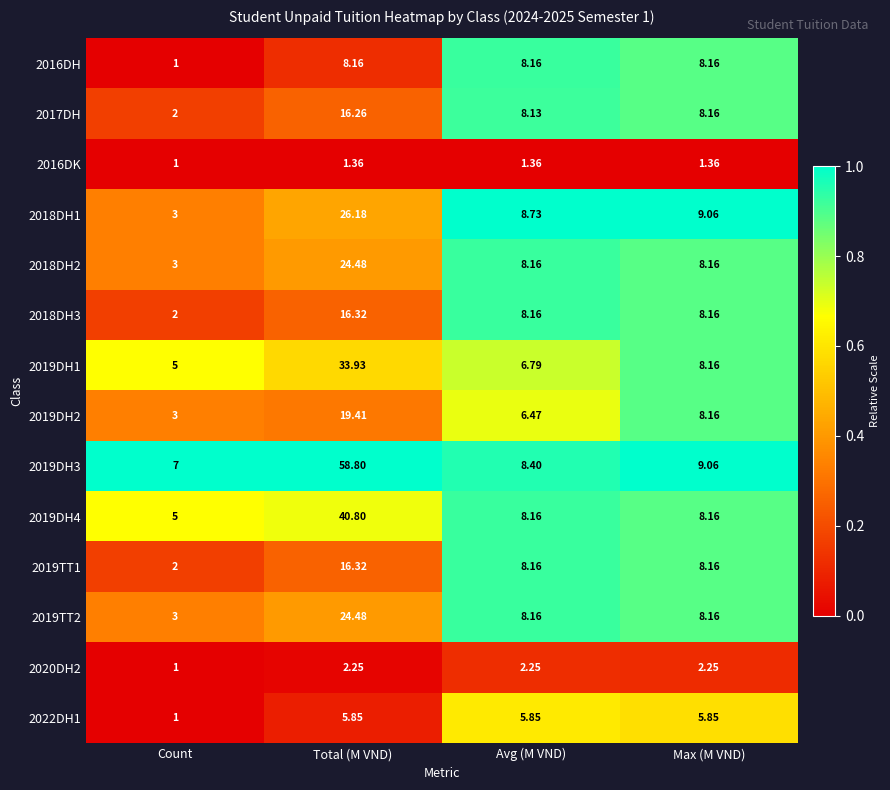

At which label does 2019DH1 reach its minimum?

Count